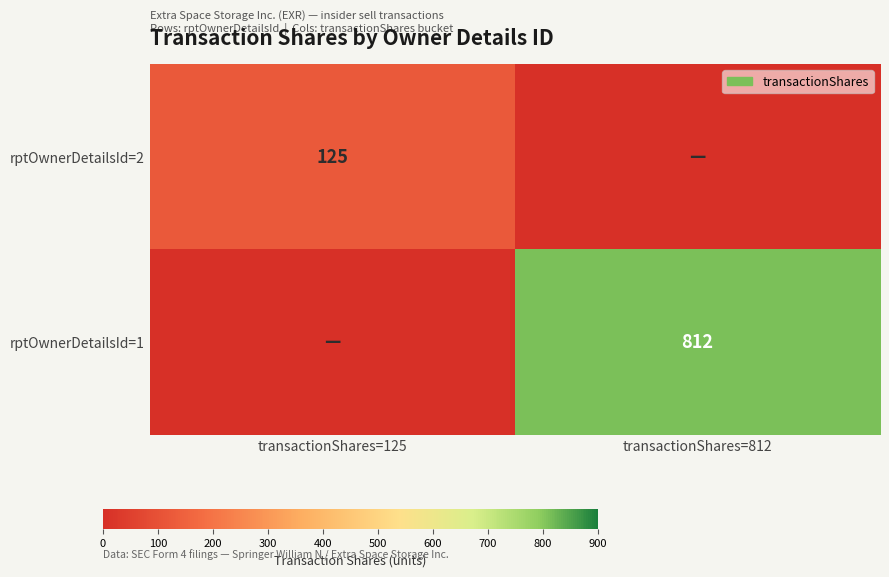

True or false: rptOwnerDetailsId=2 has a value of 125 at transactionShares=125.

True